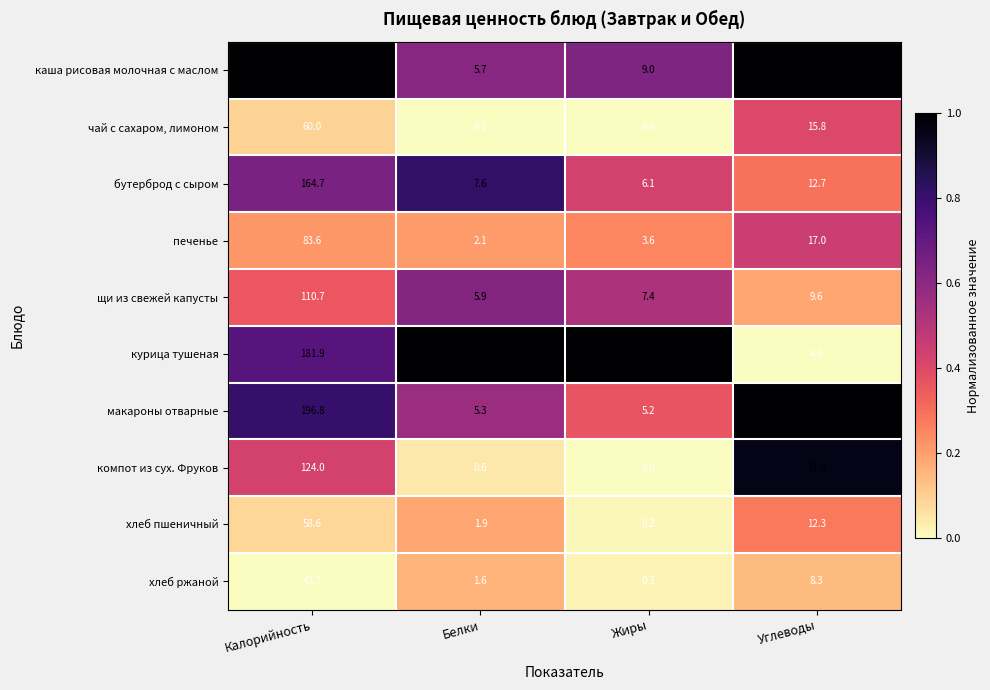

What value does the макароны отварные series have at Белки?

5.3